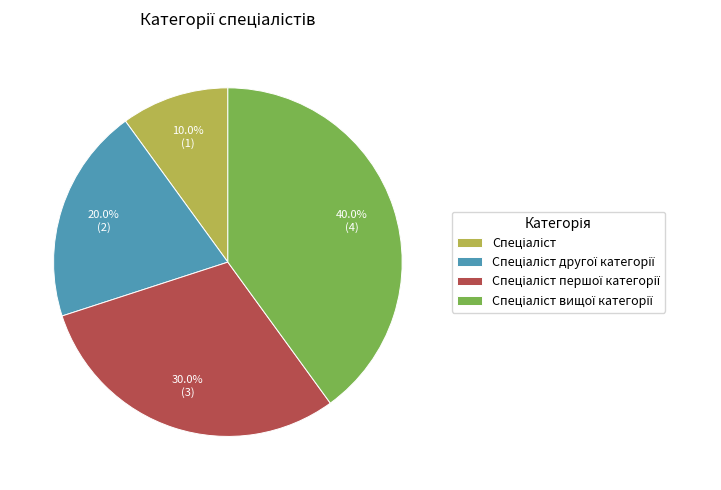

Count the number of slices in the pie.

4